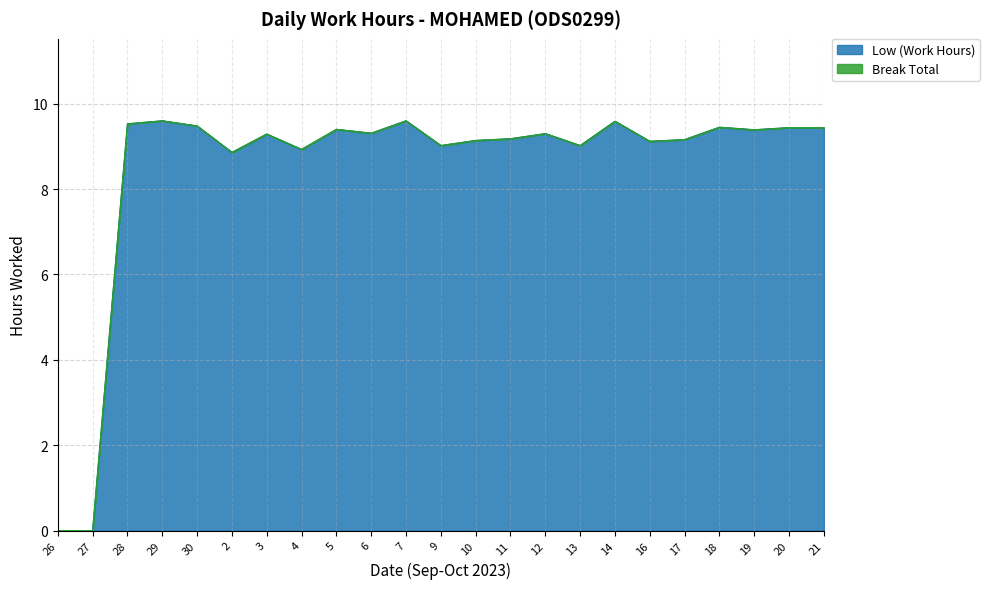

The value at 20 is 9.4. True or false?

True